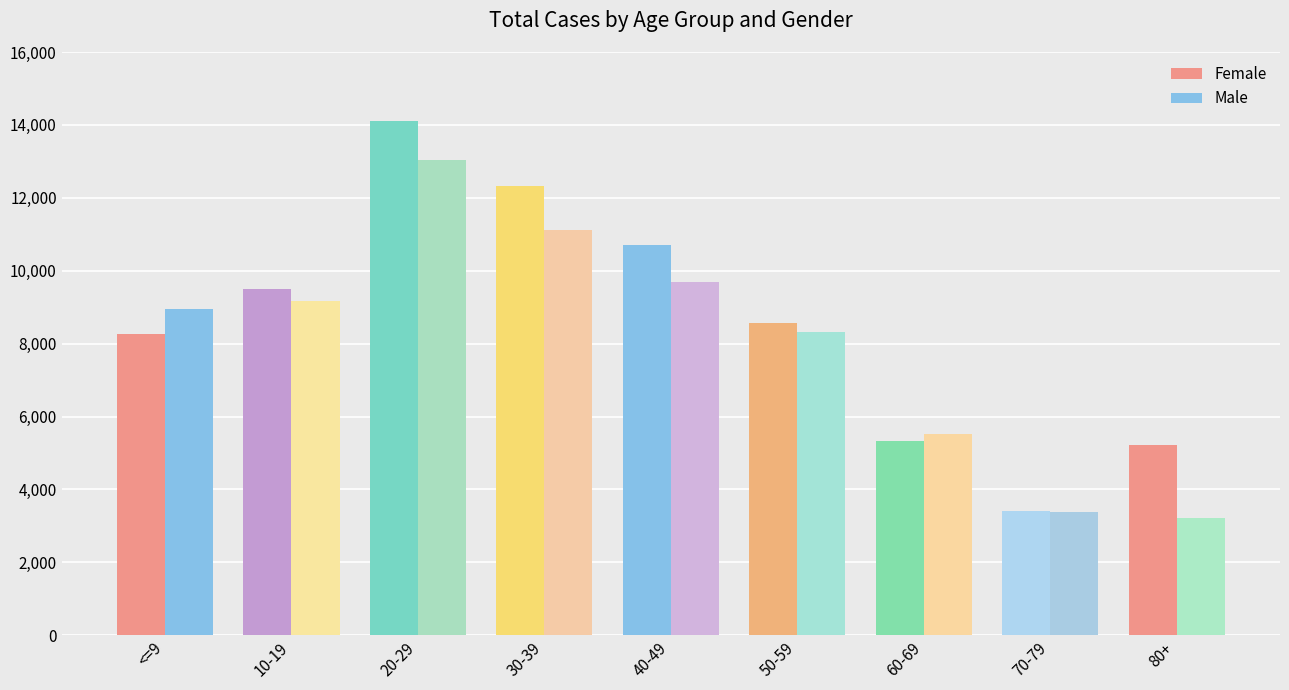

Where does the Female series first go above 8571?

10-19